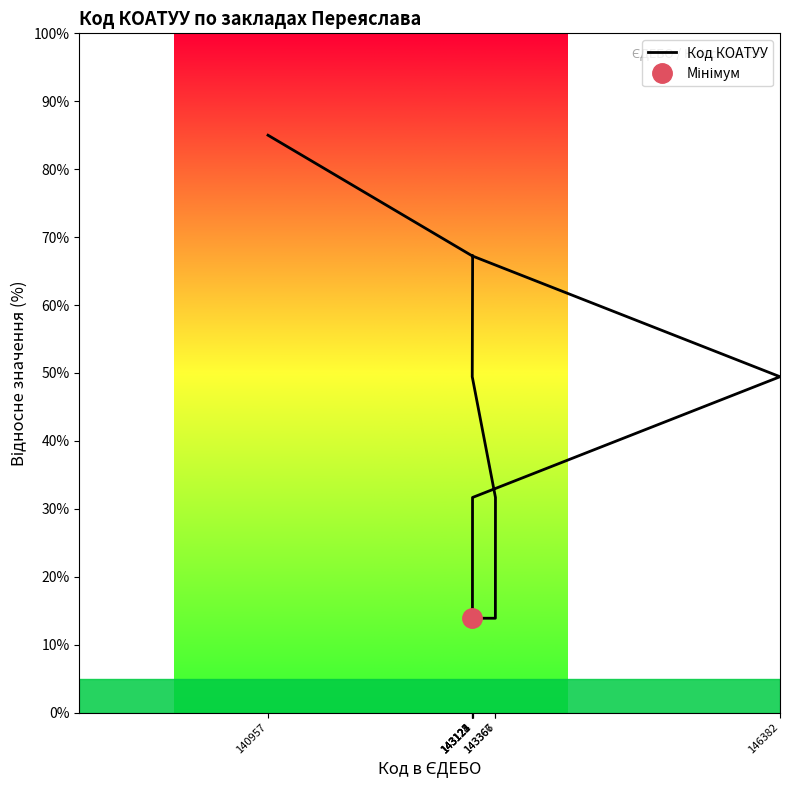

List the labels in order of value, smallest first.

143123, 143366, 143124, 143367, 146382, 143121, 143122, 143125, 140957